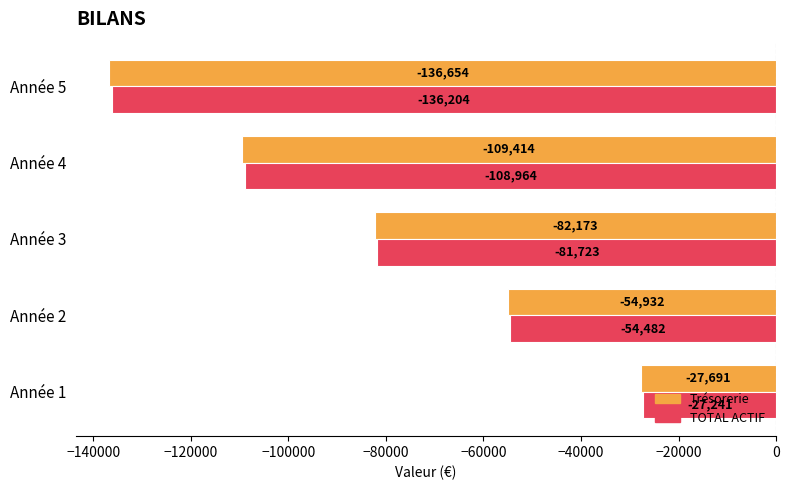

Rank the series by their average value, from lowest to highest.

Trésorerie, TOTAL ACTIF